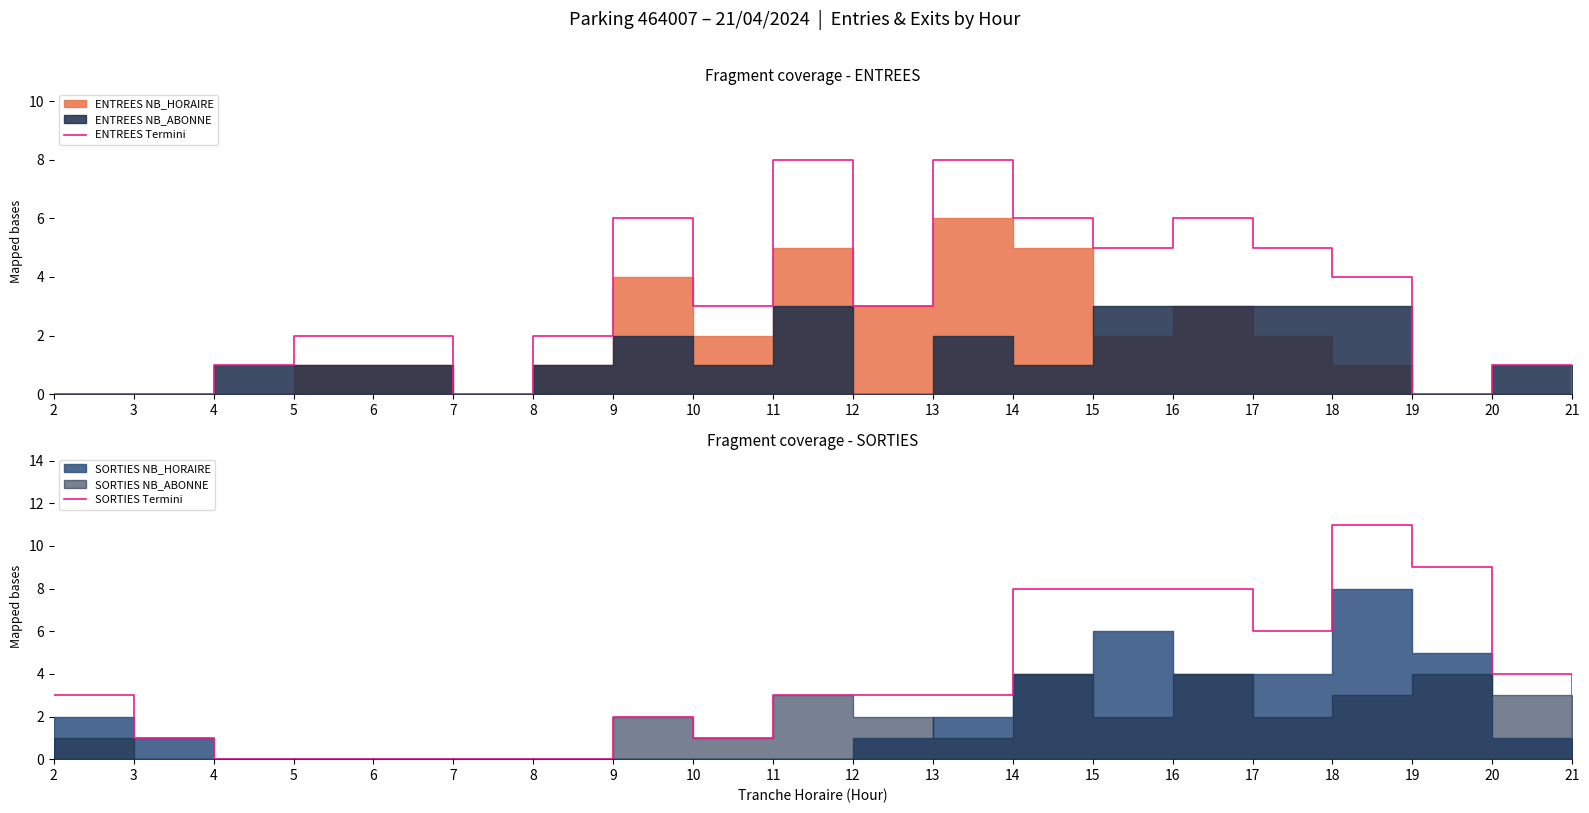

How many lines are shown in the chart?

2